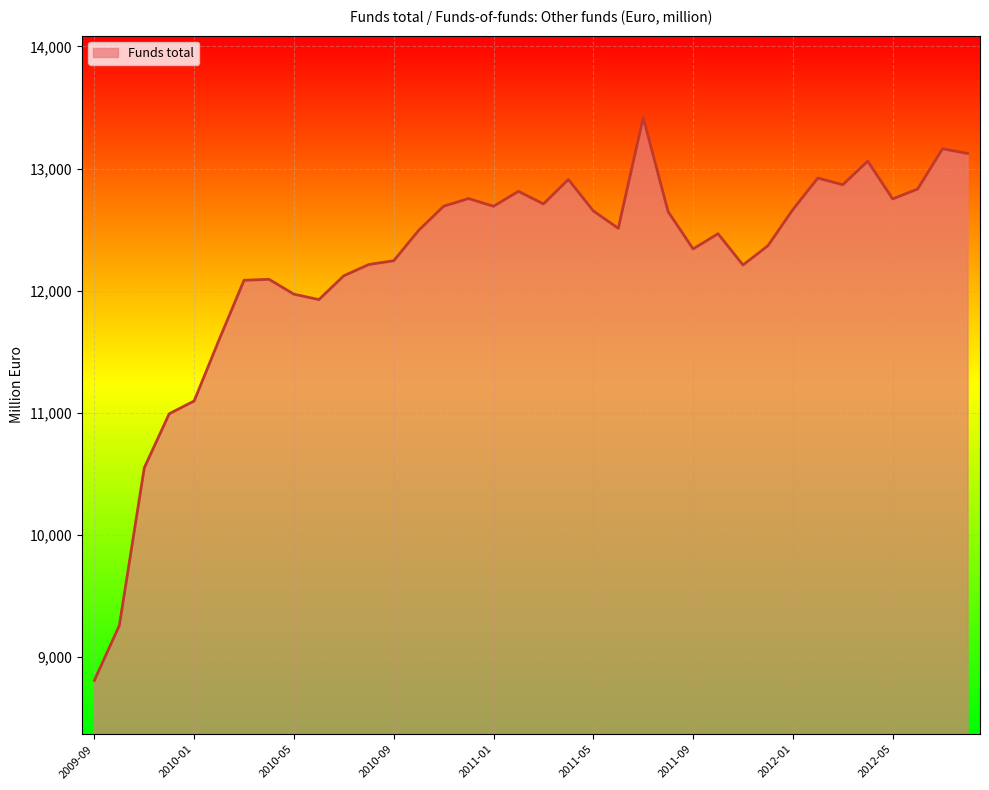

What is the greatest value displayed?

13417